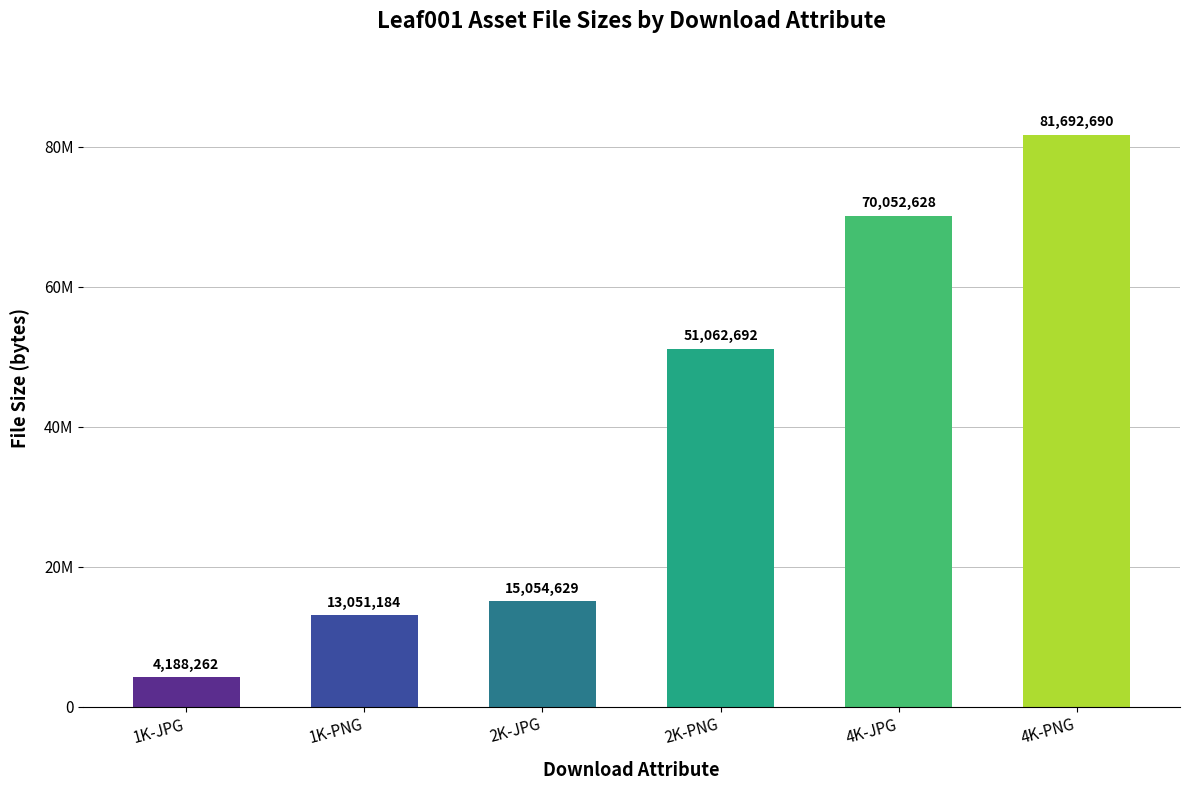

Does the chart contain any negative values?

No